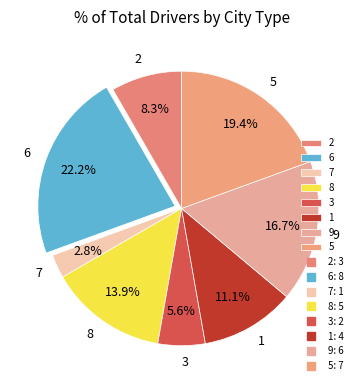

Approximately how many times larger is the value at 5 compared to 3?

3.5